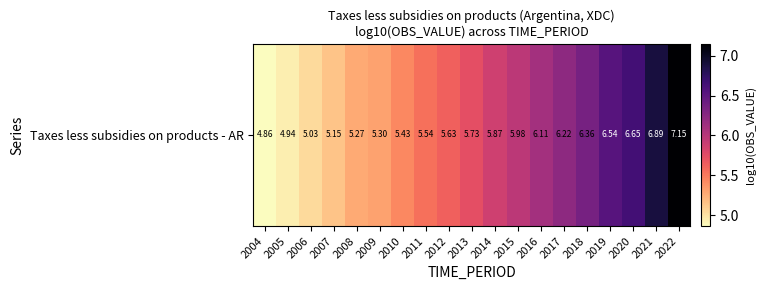

What is the ratio of the value at 2008 to the value at 2009?

1.0